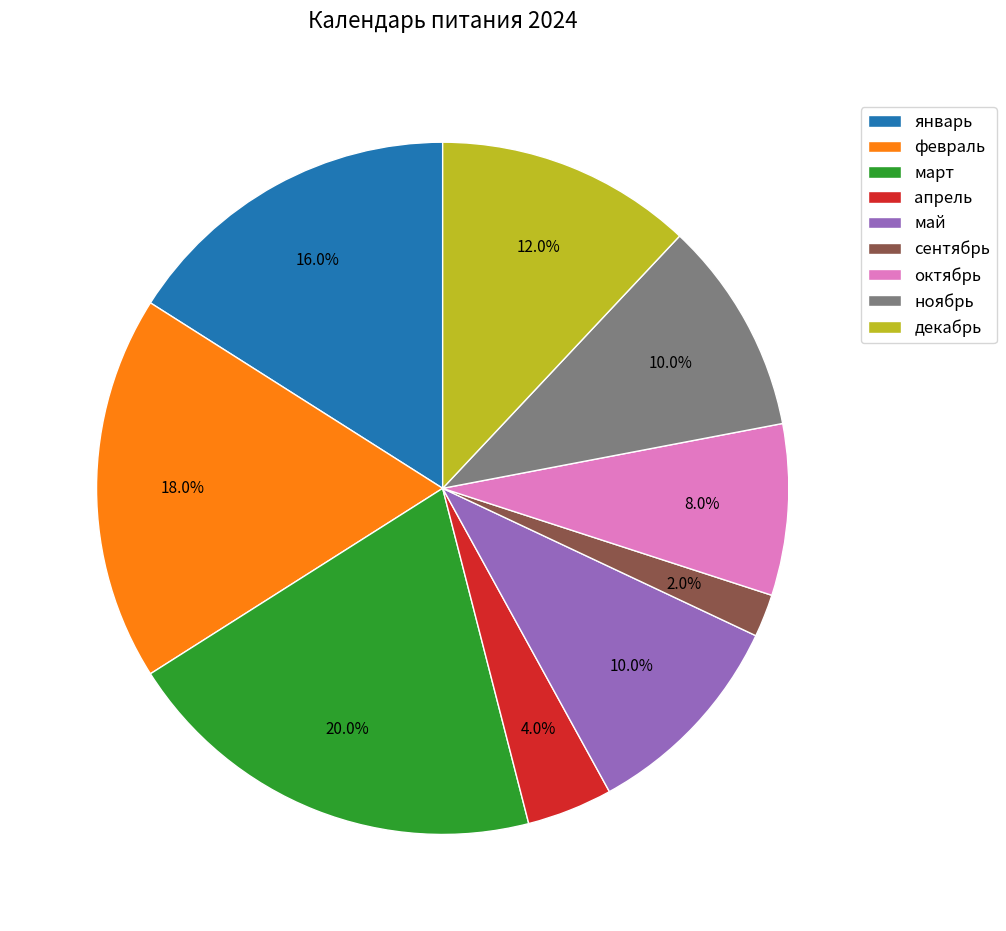

The январь slice represents 9% of the pie. True or false?

False